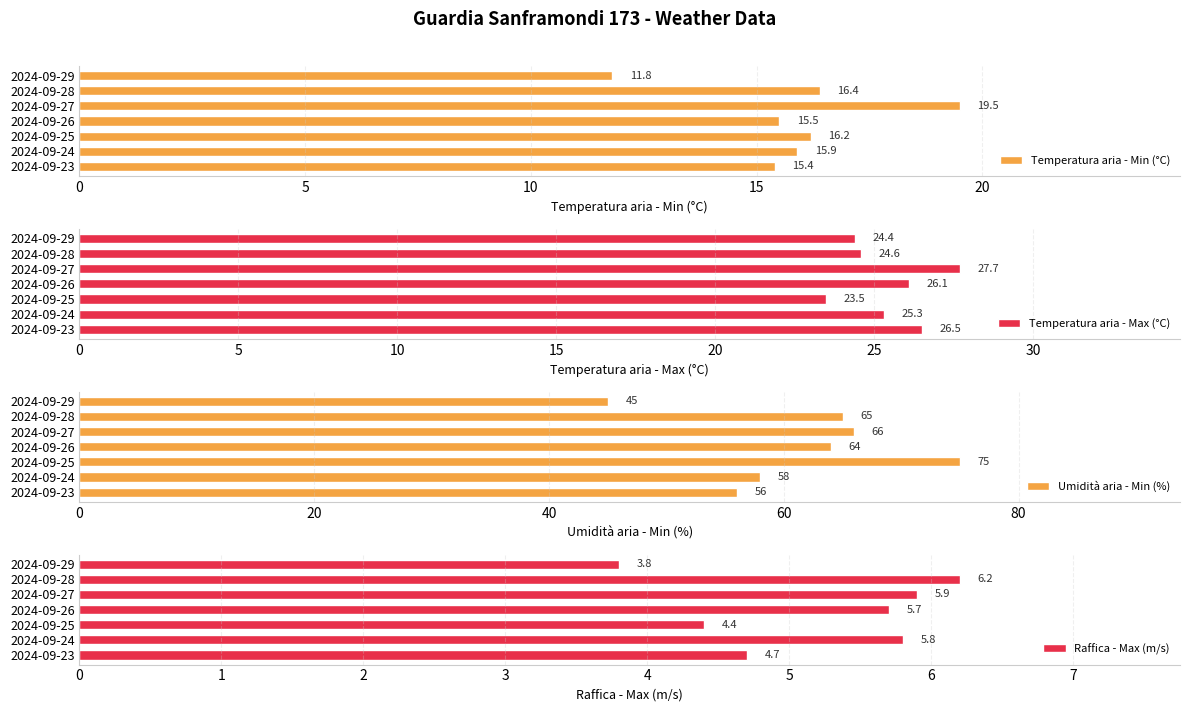

What is the sum of all Umidità aria - Min (%) values?

429